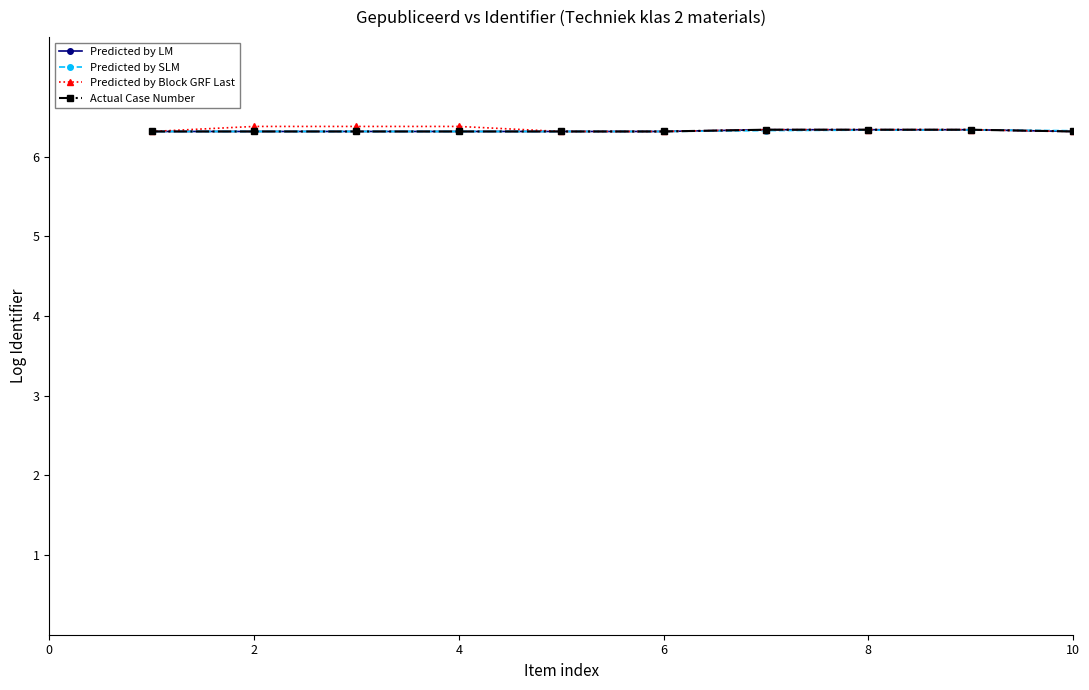

At which category does Predicted by SLM reach its first local peak?

9